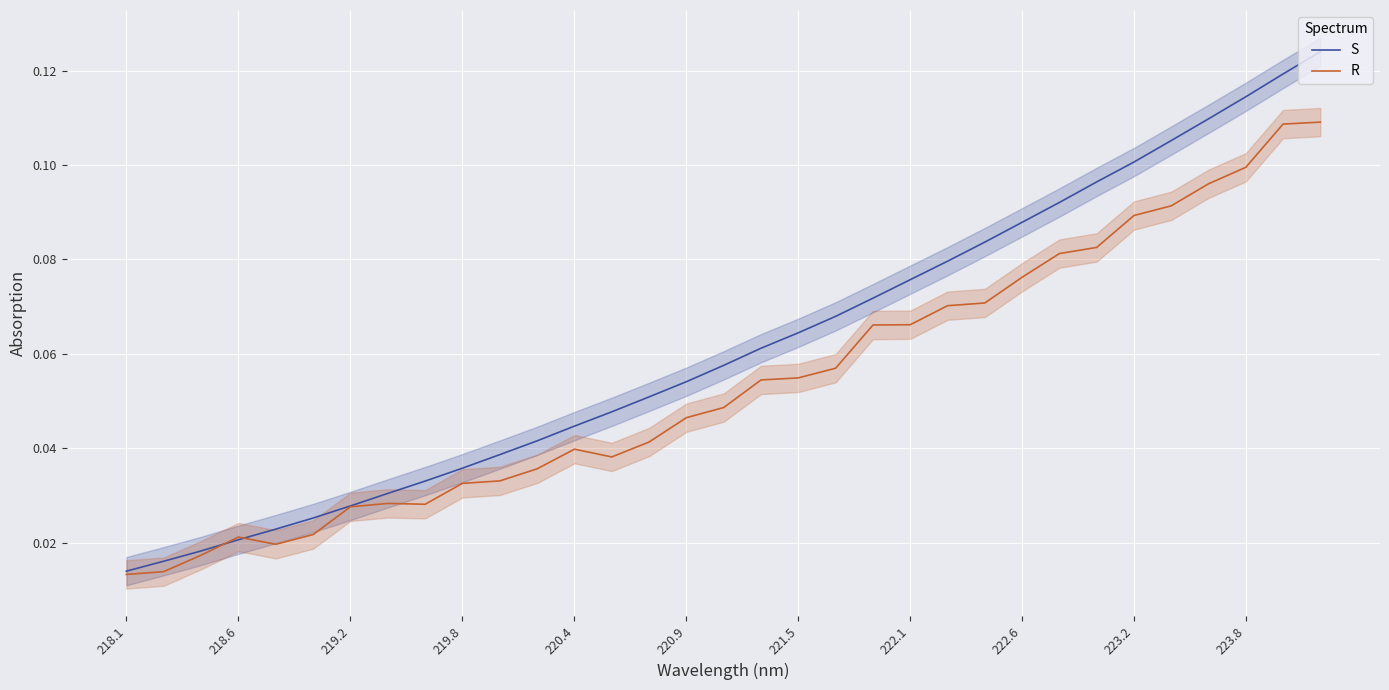

In R, how many points are lower than both neighbors (excluding endpoints)?

3